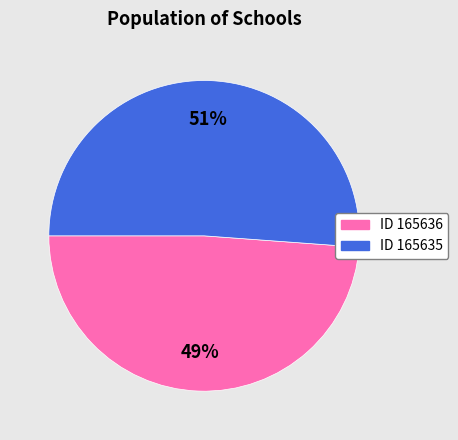

Does any single category account for the majority?

Yes